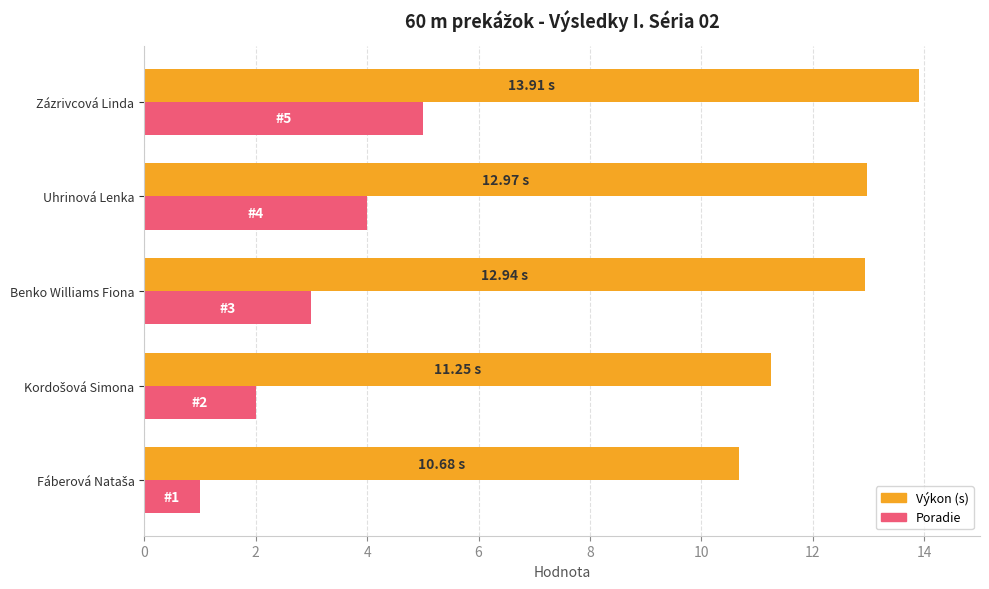

Which category has the highest value across all series?

Zázrivcová Linda